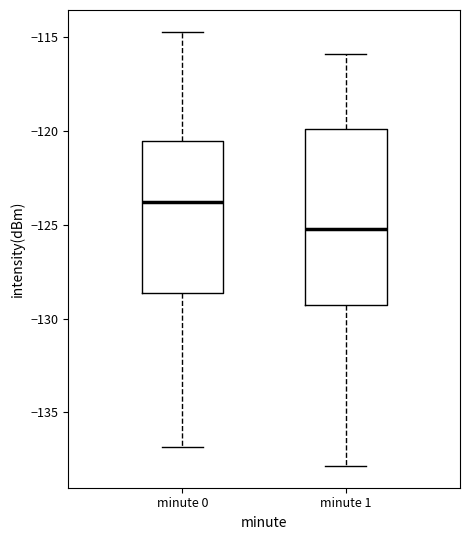

Where does the lower whisker of the box for minute 0 end on the y-axis? The values are not printed on the chart, so give them approximately, as read against the axis.

-137.0